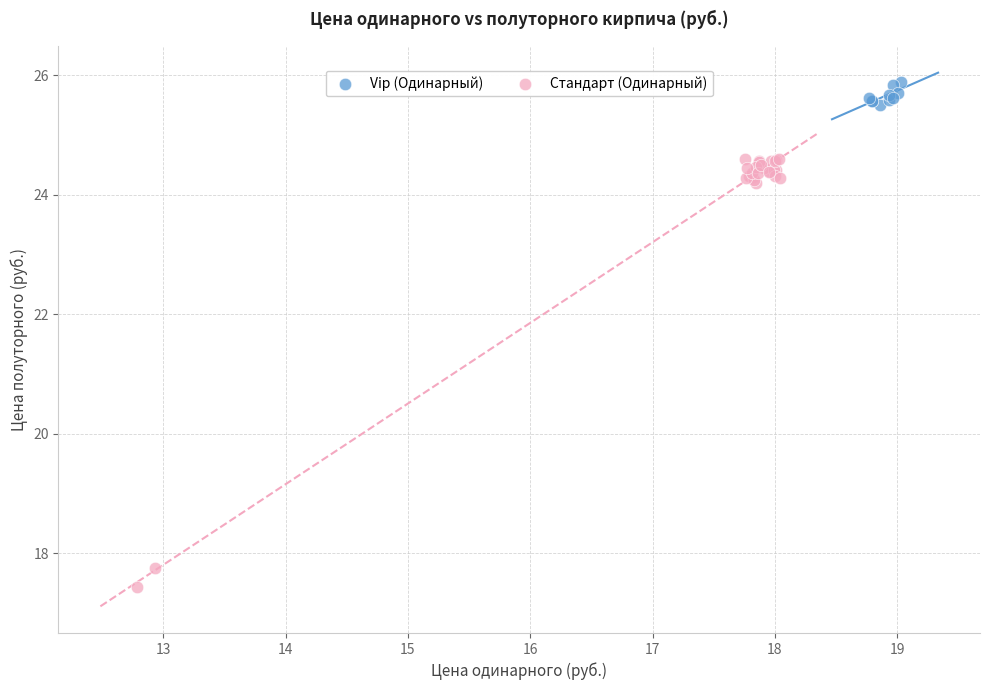

Which series contains the highest Y value?

Vip (Одинарный)